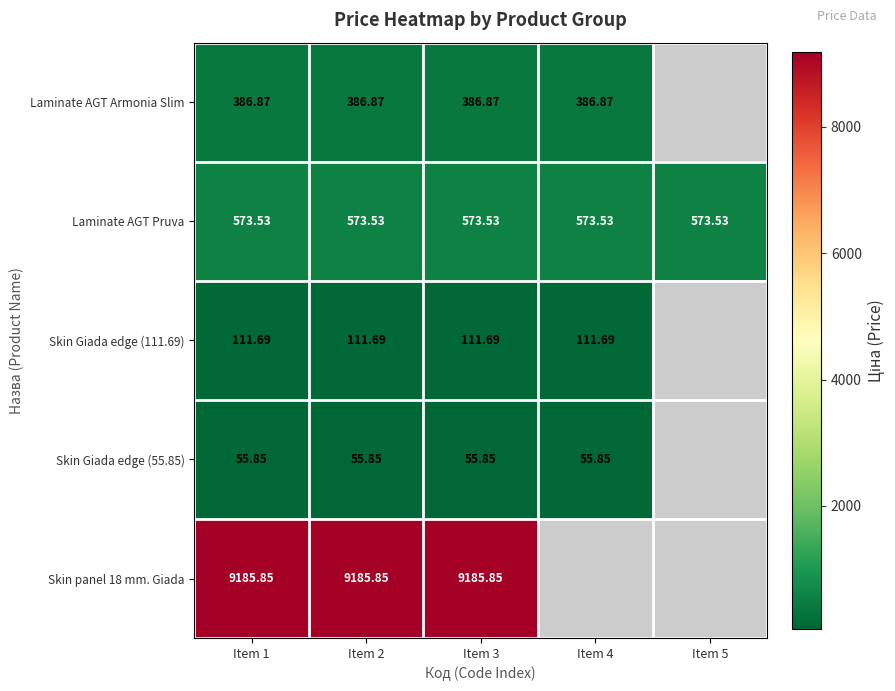

What is the approximate value of Laminate AGT Armonia Slim at Item 1?

386.9